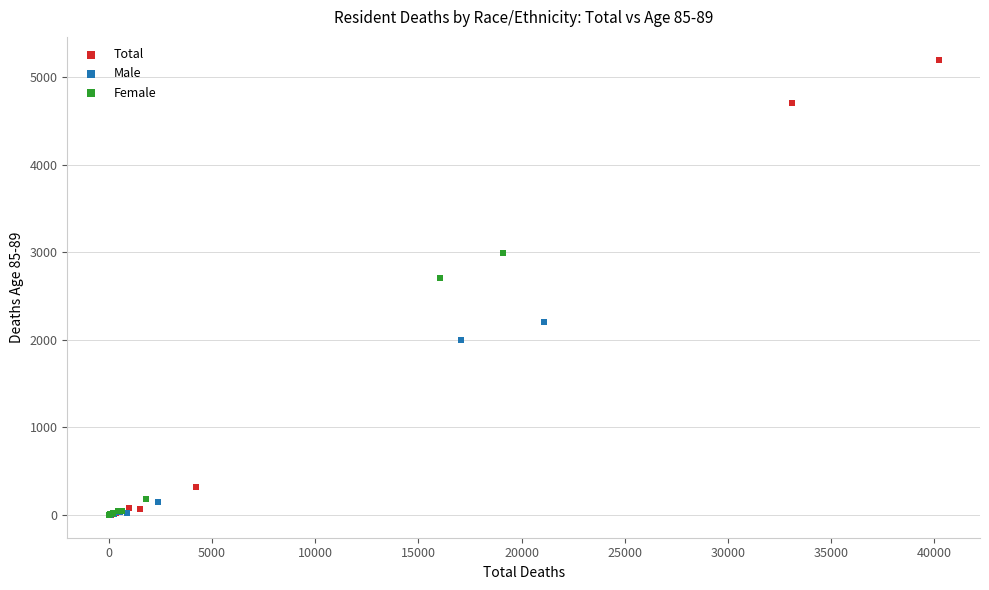

Which series has the widest spread of Y values?

Total